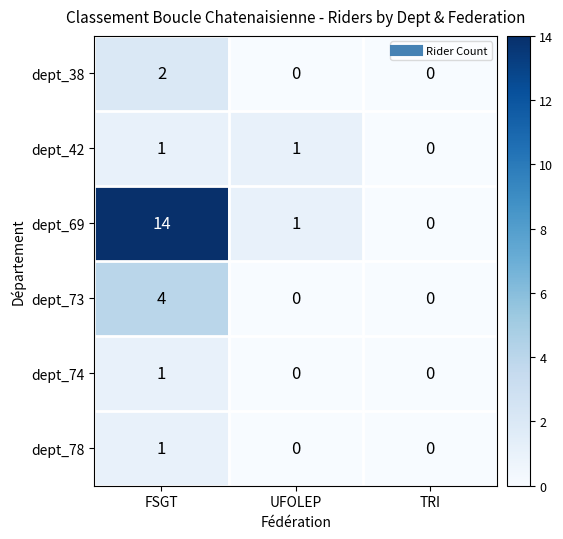

Which category has the highest value in the dept_73 series?

FSGT